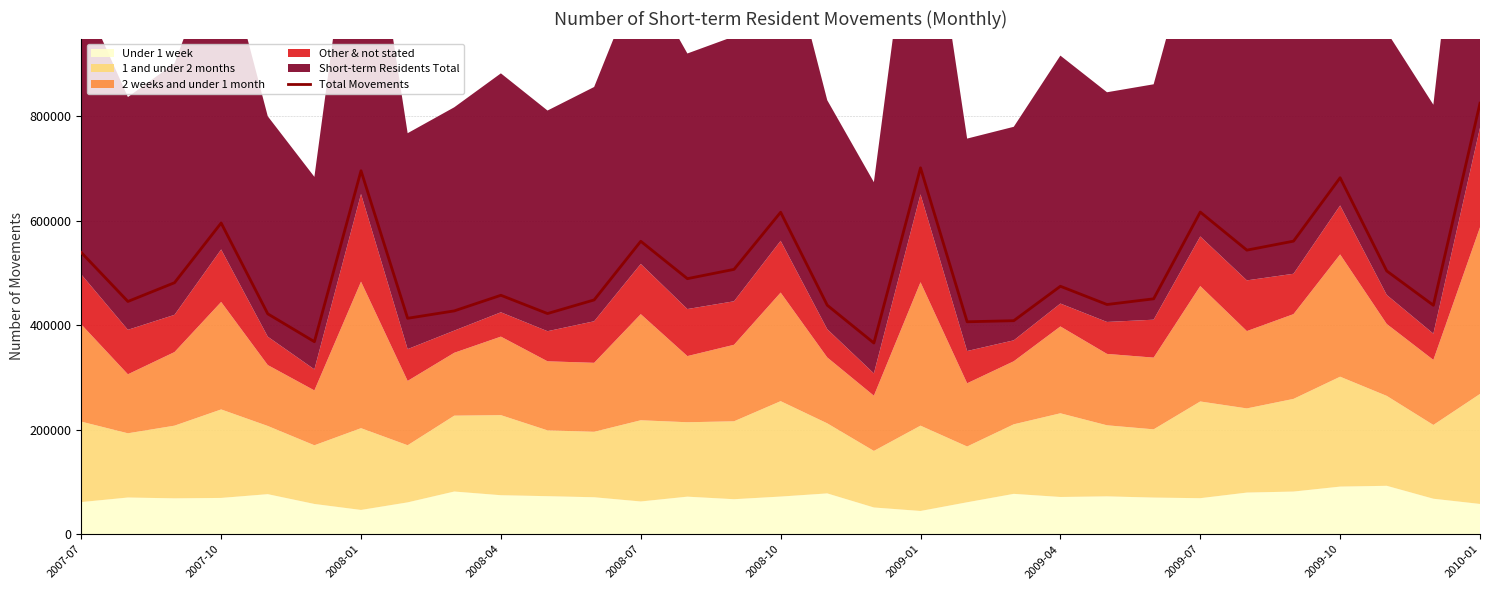

How many lines are shown in the chart?

1